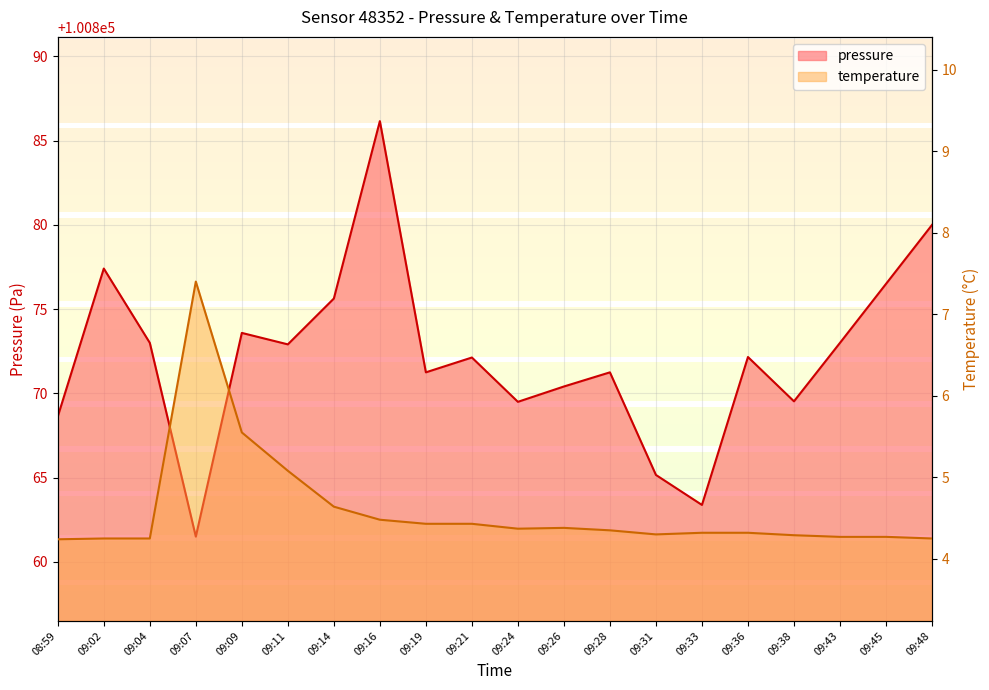

What is the approximate value of temperature at 09:14?

4.6